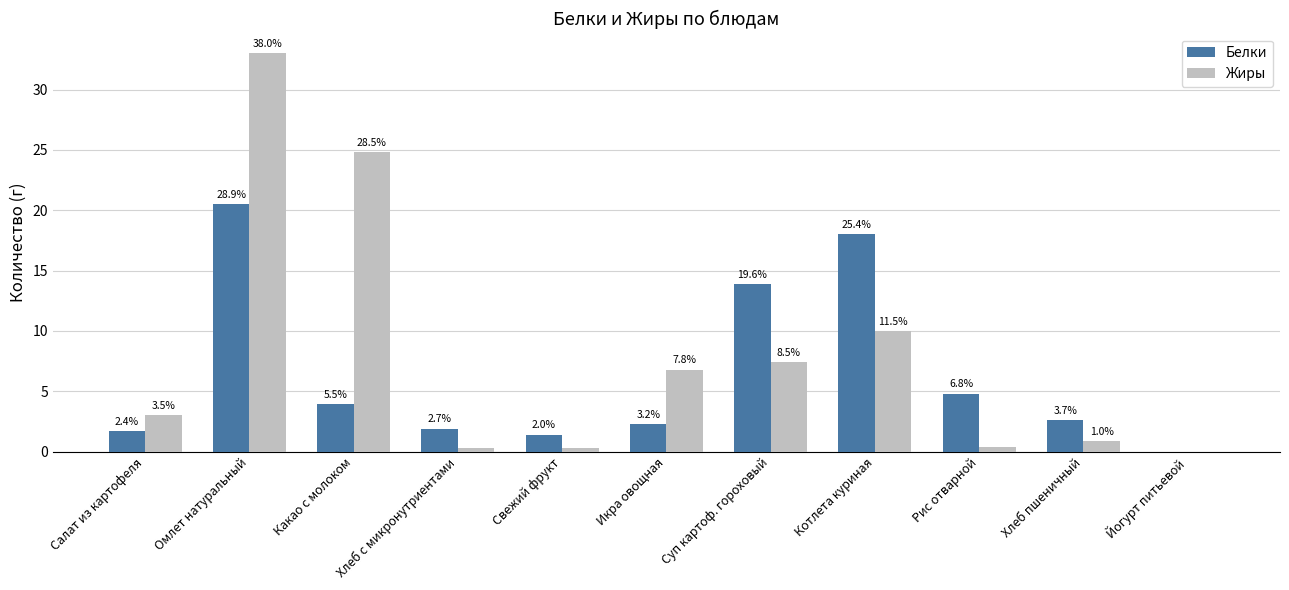

At how many categories does at least one series exceed 2?

8